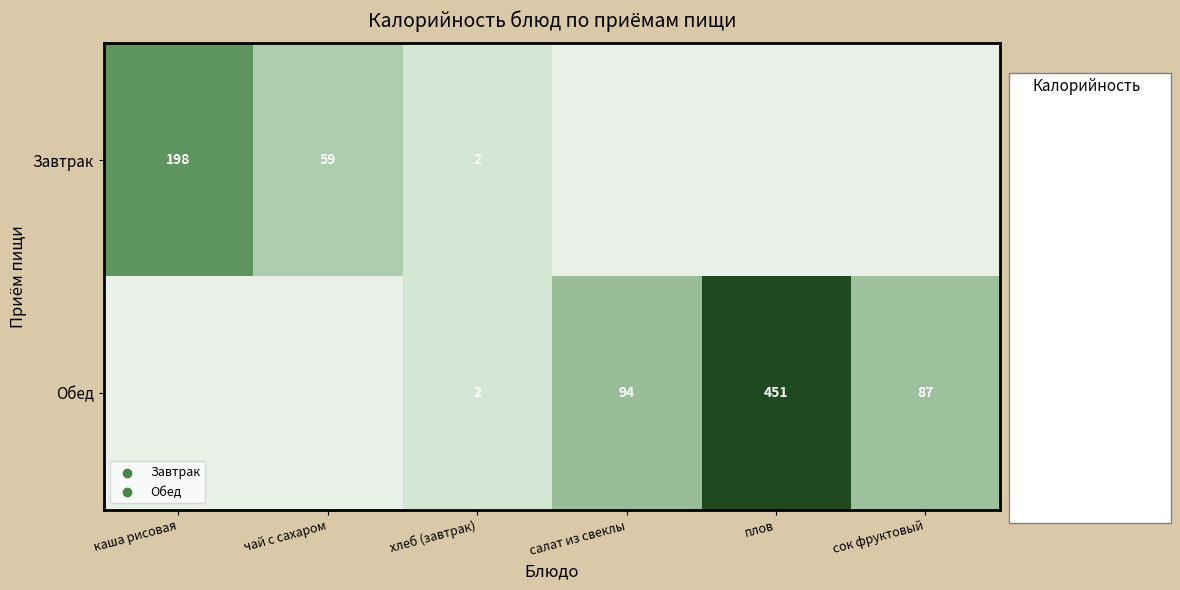

The Обед series shows 87 at сок фруктовый. True or false?

True